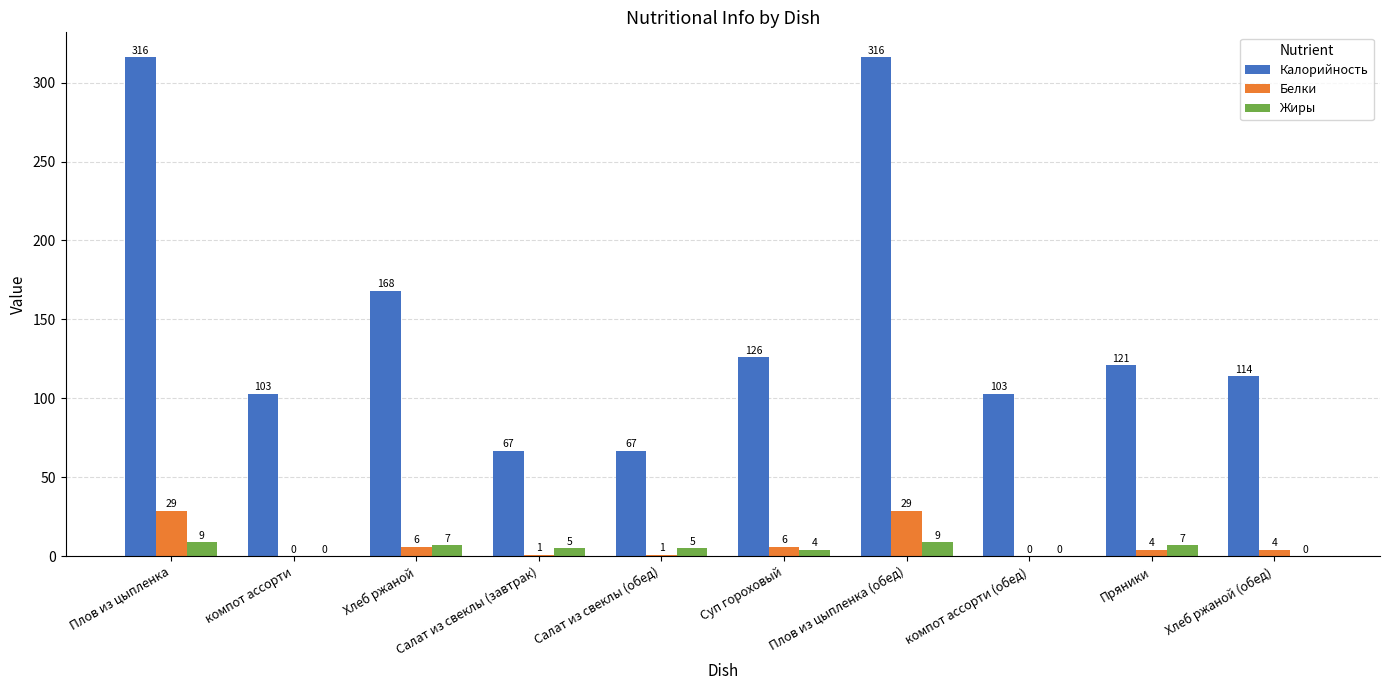

What is the highest value of the Жиры series?

9